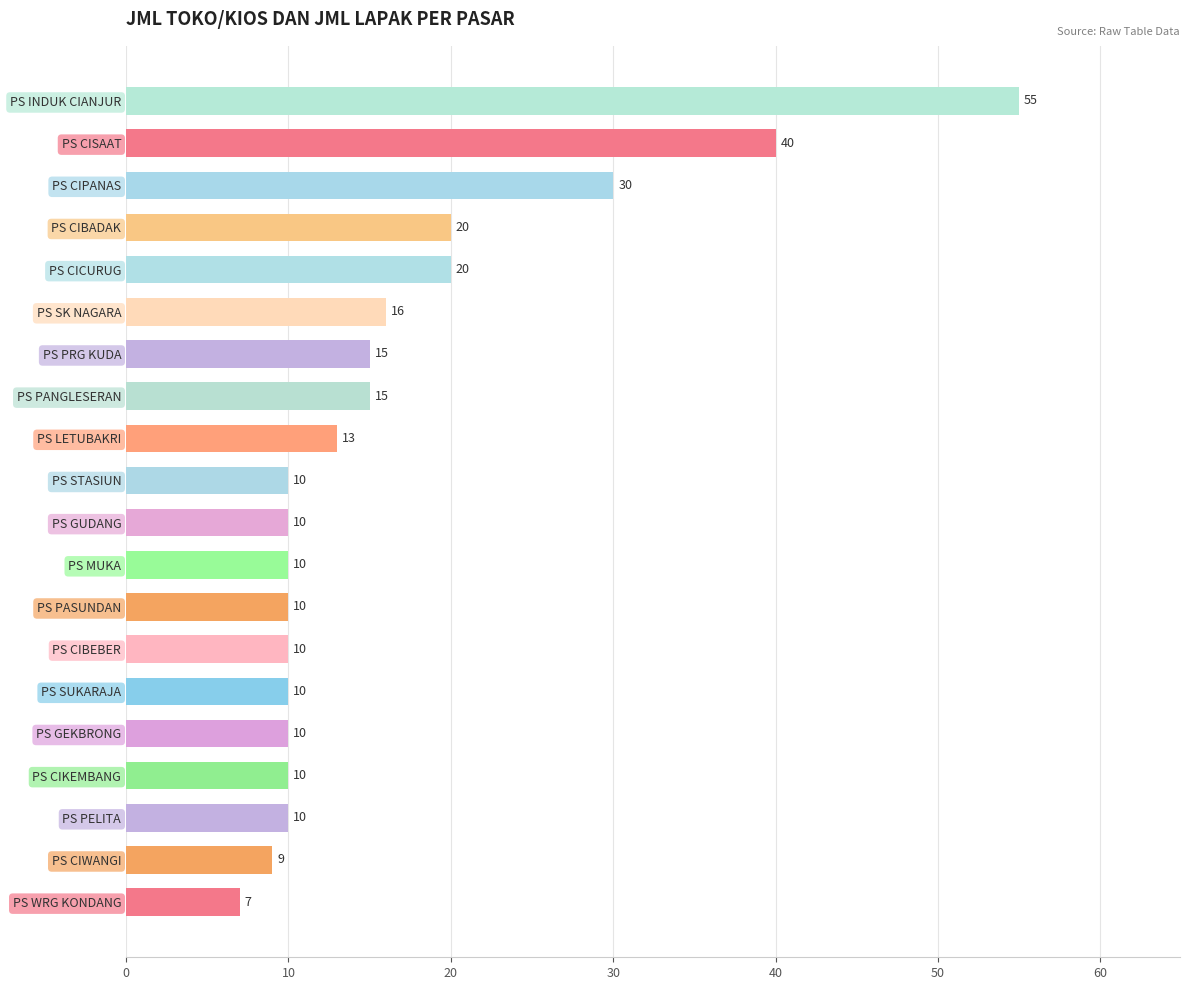

True or false: the data shows 31 at PS CICURUG.

False